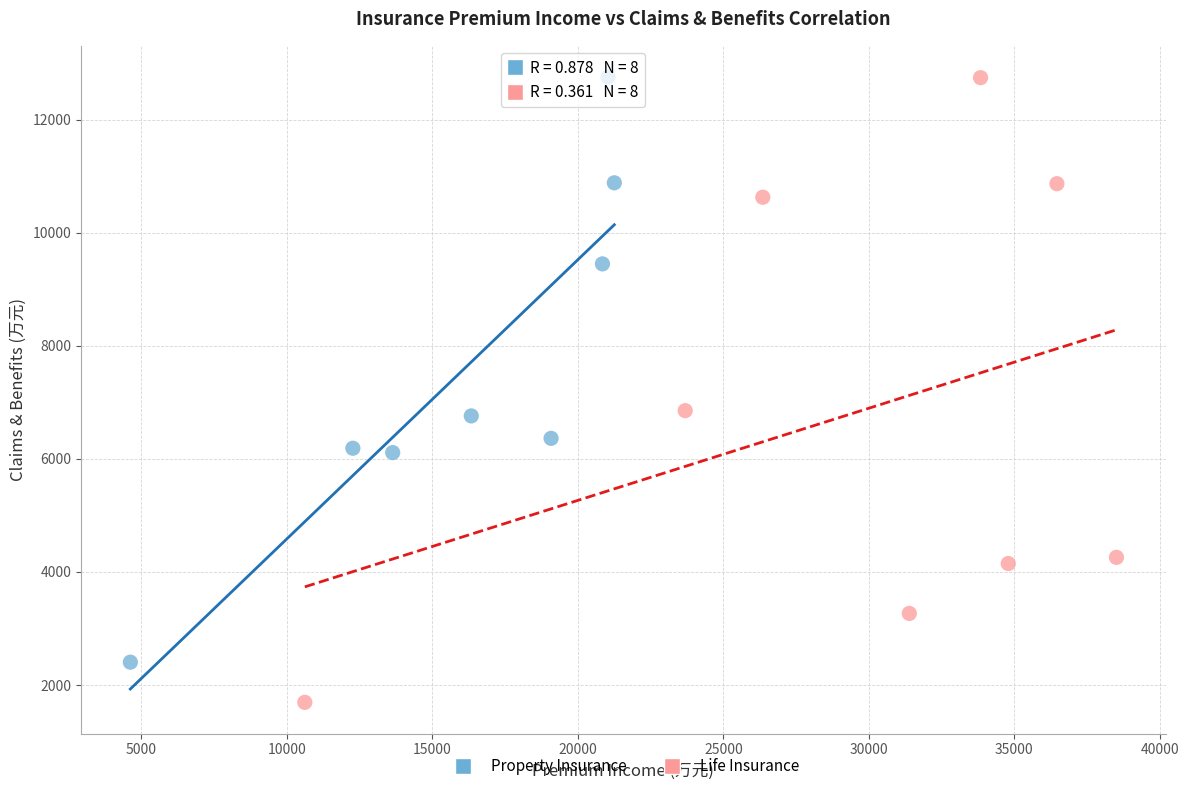

Which series has the widest spread of Y values?

Life Insurance